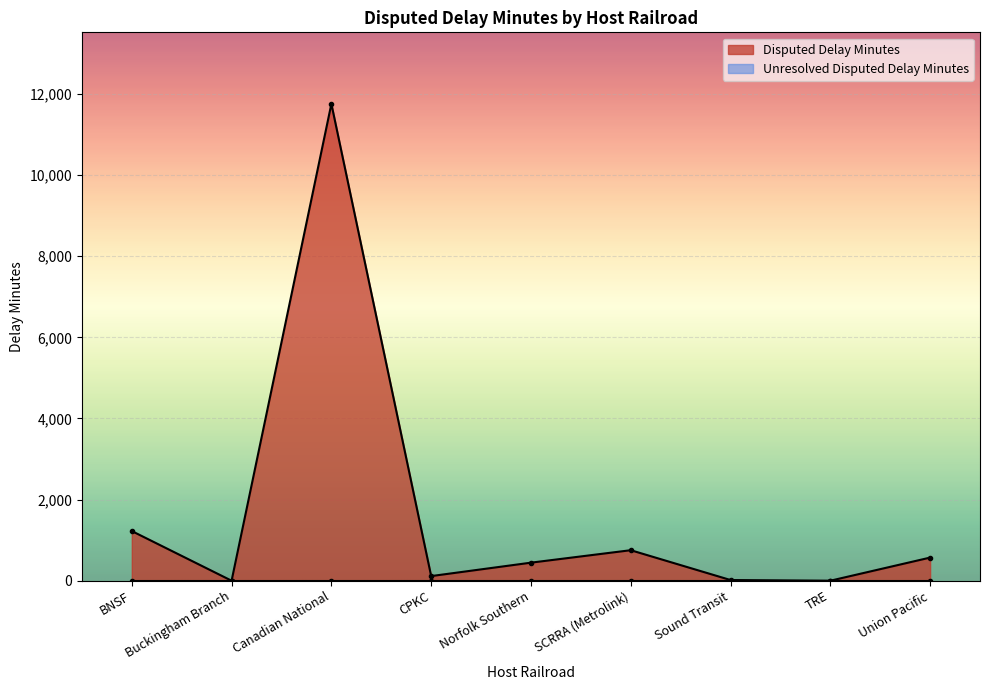

What is the label of the 1st point from the right?

Union Pacific